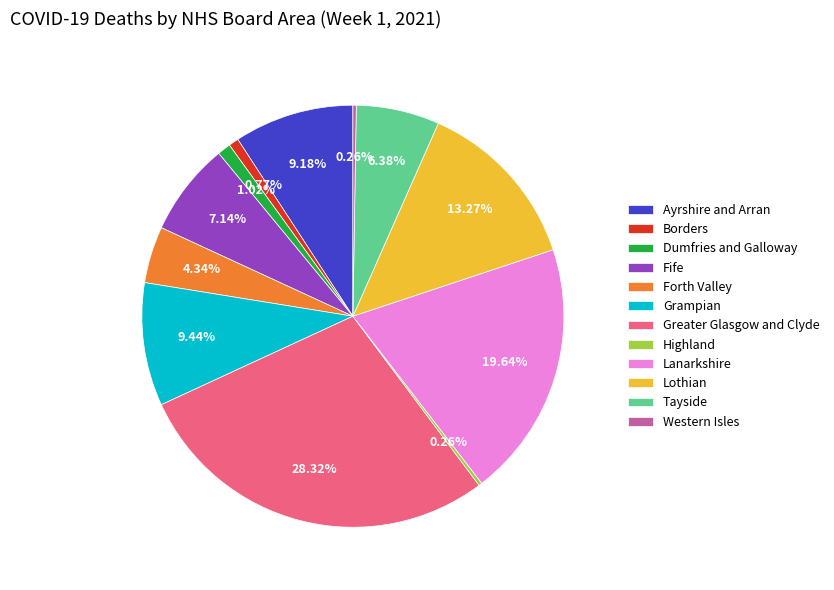

To the nearest percent, what percentage of the pie is Fife?

7%